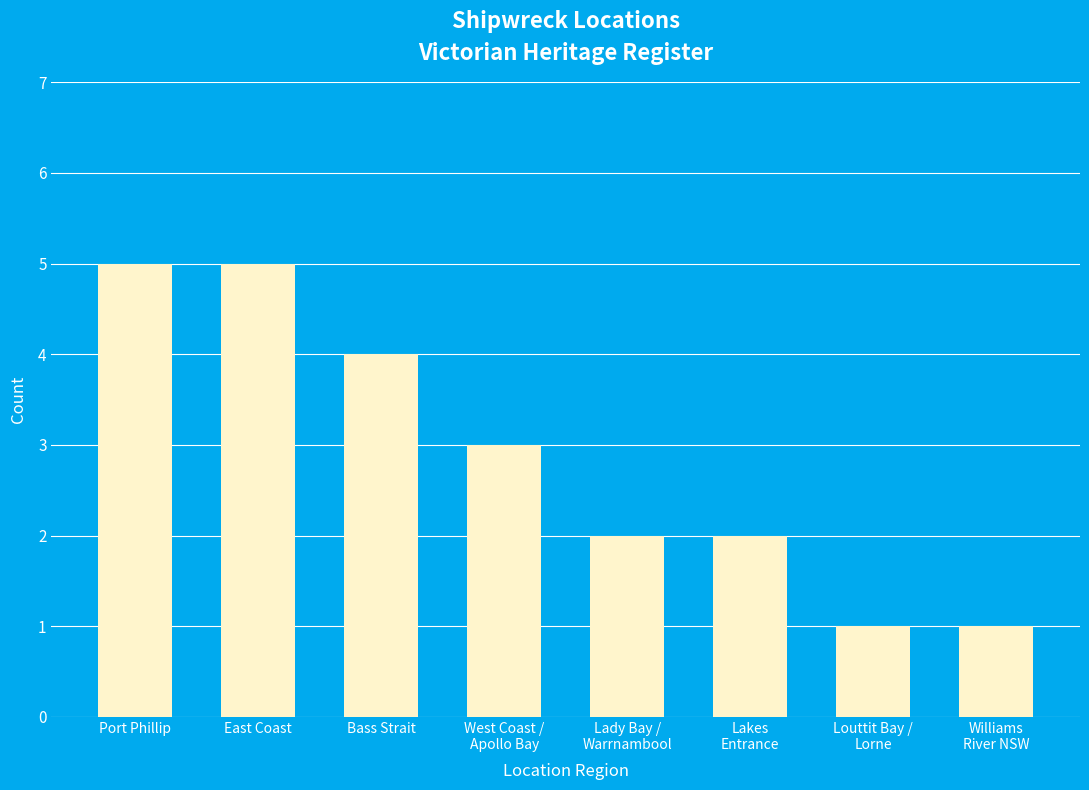

How many categories are shown in the chart?

8